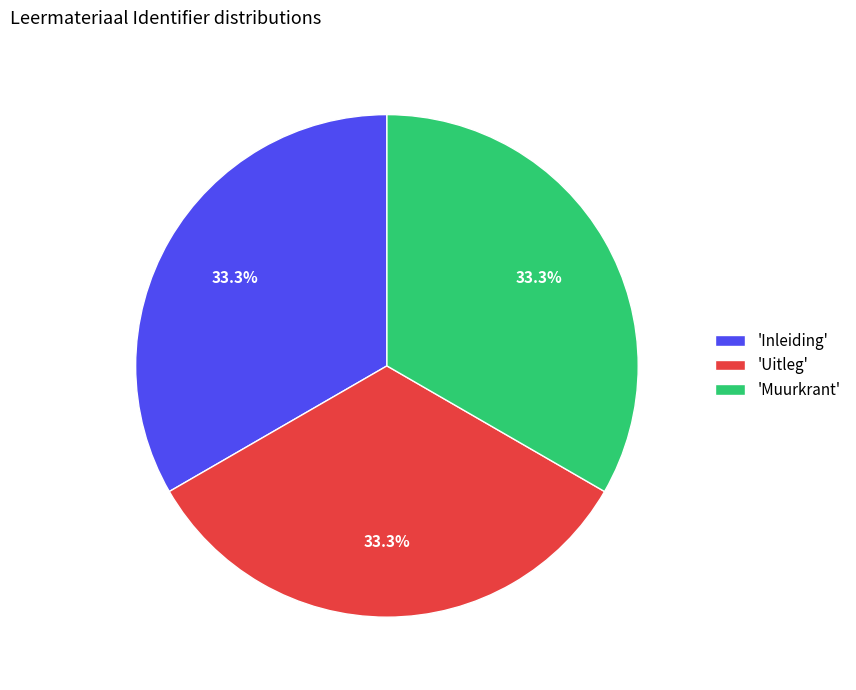

Do 'Uitleg' and 'Inleiding' together represent more than half of the pie?

Yes